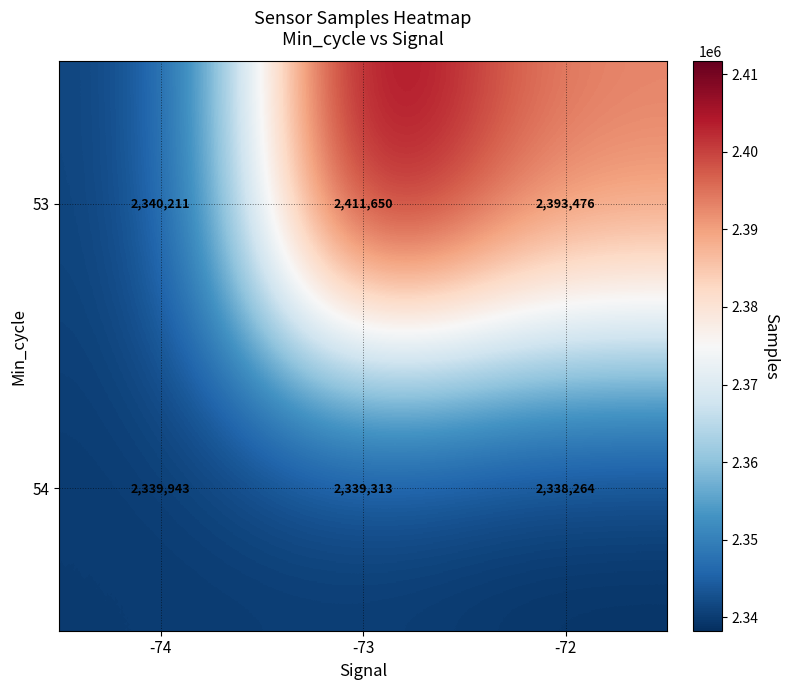

What is the difference between the second highest and minimum values in the 54 series?

1049